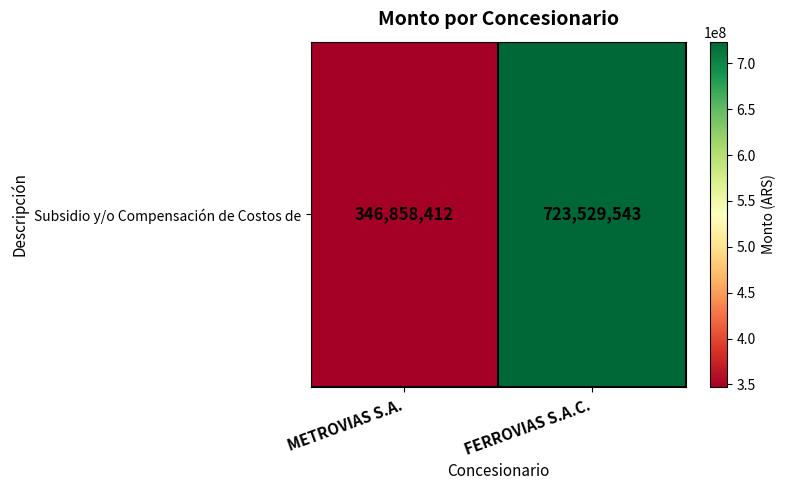

Rank the categories by value from lowest to highest.

METROVIAS S.A., FERROVIAS S.A.C.